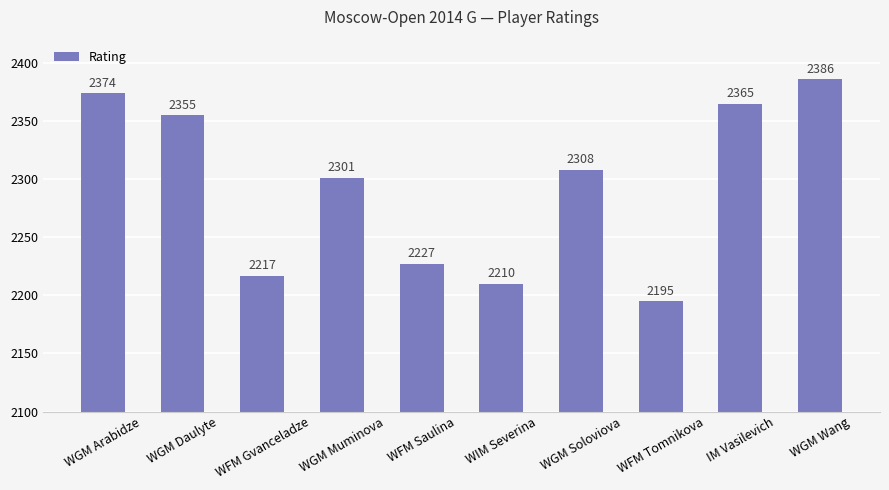

What is the change in value from WFM Saulina to WGM Soloviova?

+81